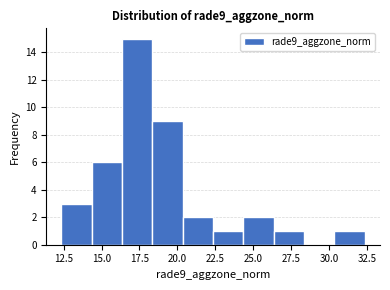

Around what value on the x-axis is the tallest bar? Give the approximate position of its centre, as read against the axis.

17.5